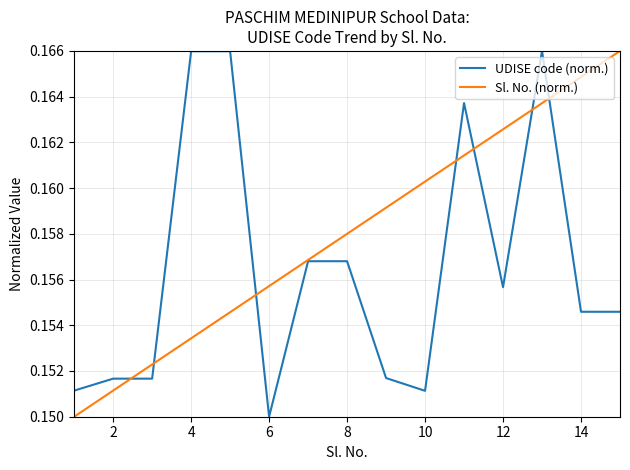

Which series has the largest total across all categories?

Sl. No. (norm.)